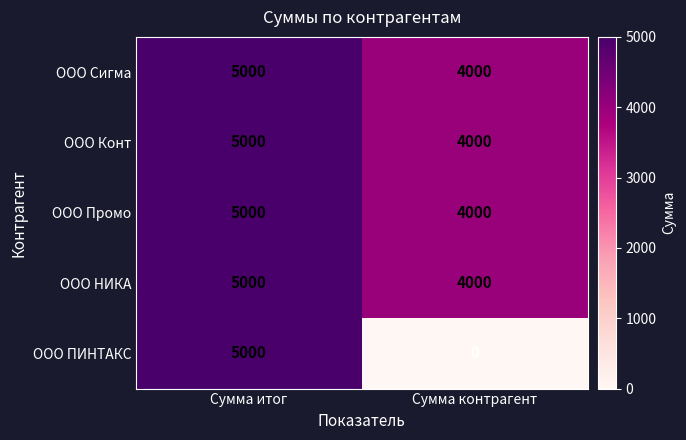

At how many categories does at least one series exceed 1412?

2